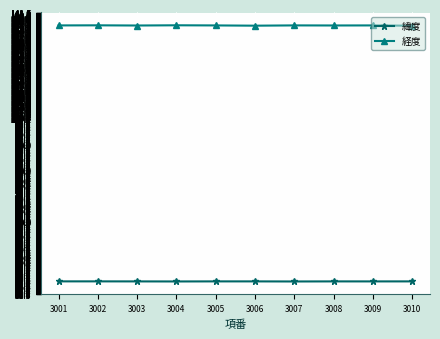

Which series has the largest range (max minus min)?

経度